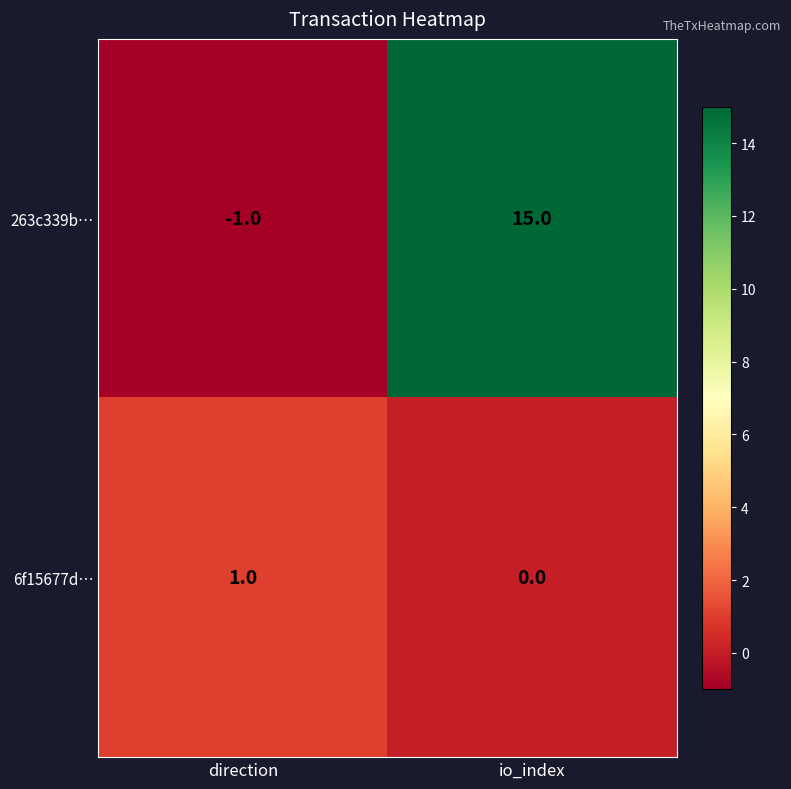

What is the sum of the 263c339b… values at io_index and direction?

14